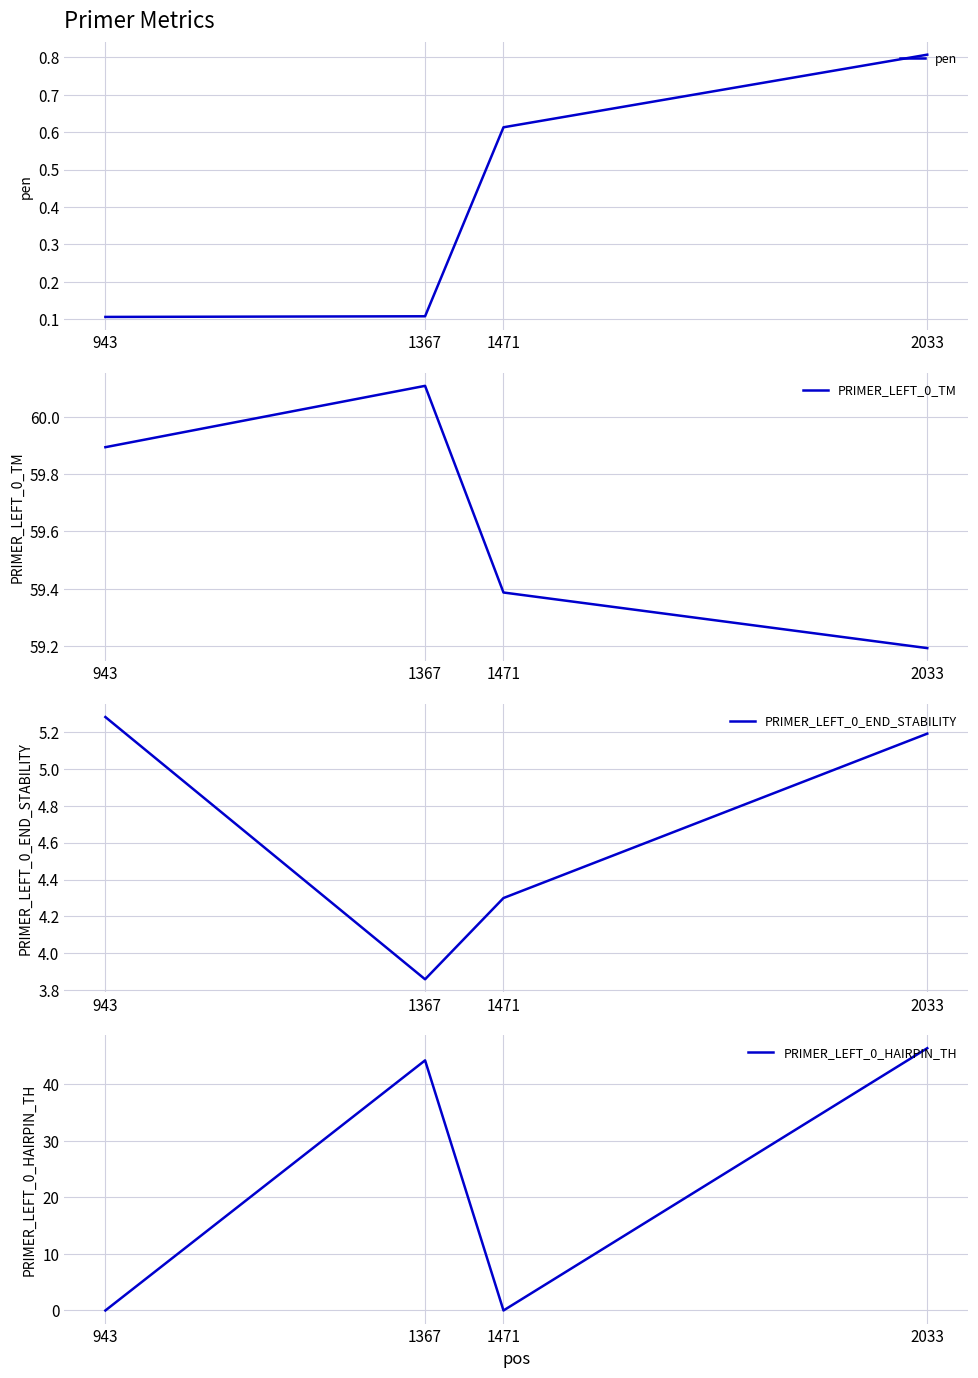

Reading right to left, transcribe all the data shown in this chart.

pen: 2033=0.8	1471=0.6	1367=0.1	943=0.1
PRIMER_LEFT_0_TM: 2033=59.2	1471=59.4	1367=60.1	943=59.9
PRIMER_LEFT_0_END_STABILITY: 2033=5.2	1471=4.3	1367=3.9	943=5.3
PRIMER_LEFT_0_HAIRPIN_TH: 2033=46.4	1471=0.0	1367=44.2	943=0.0